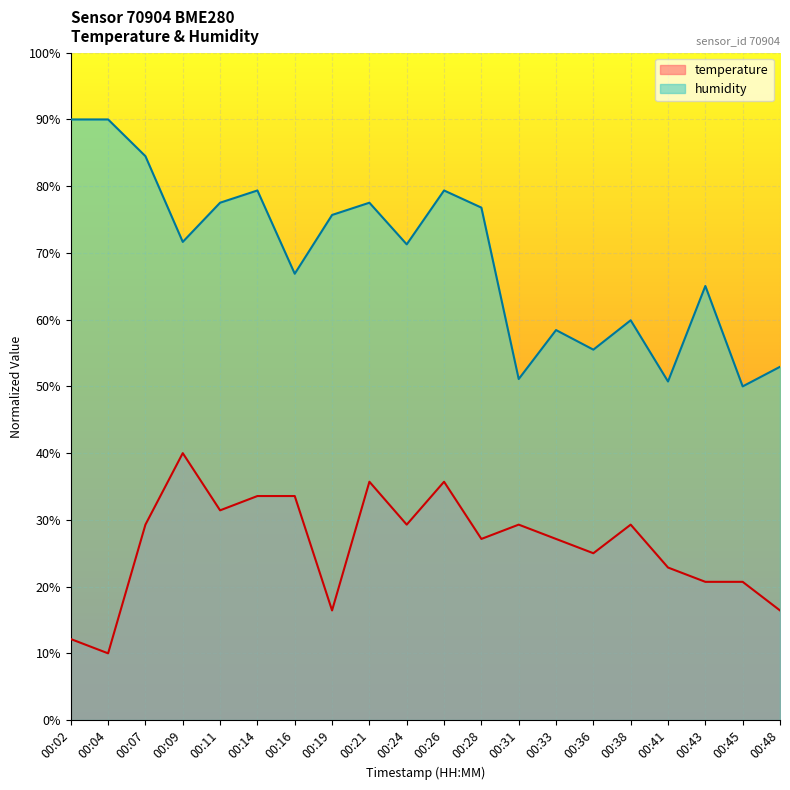

What is the difference between the highest and lowest values at 00:38?

30.6